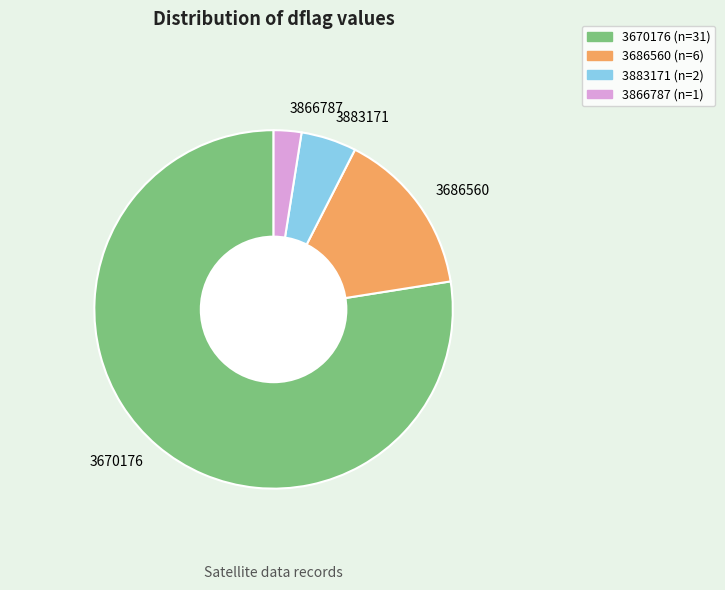

Does 3670176 represent more than half of the total?

Yes